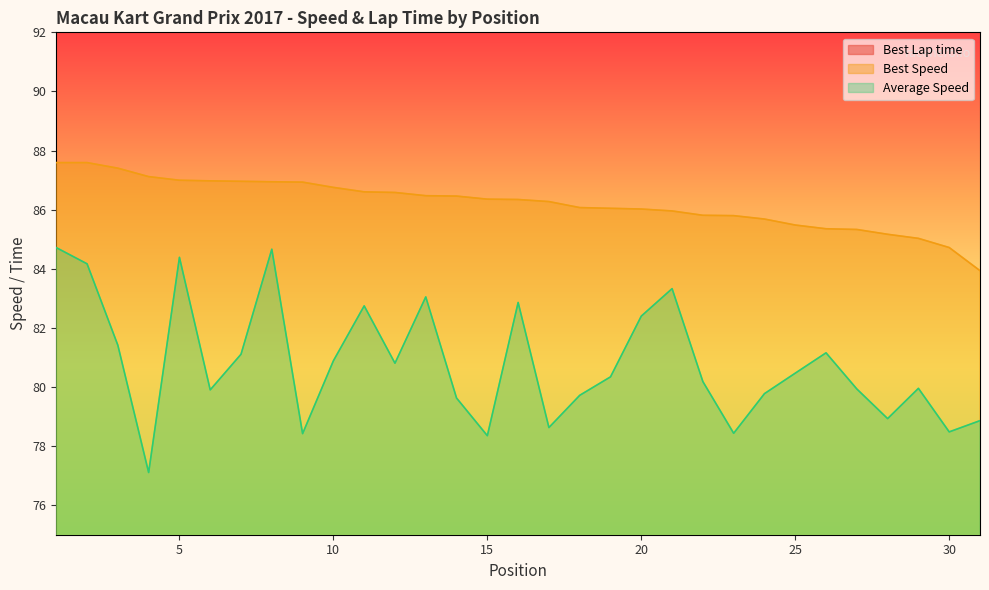

What is the average value of the Best Speed series?

86.2